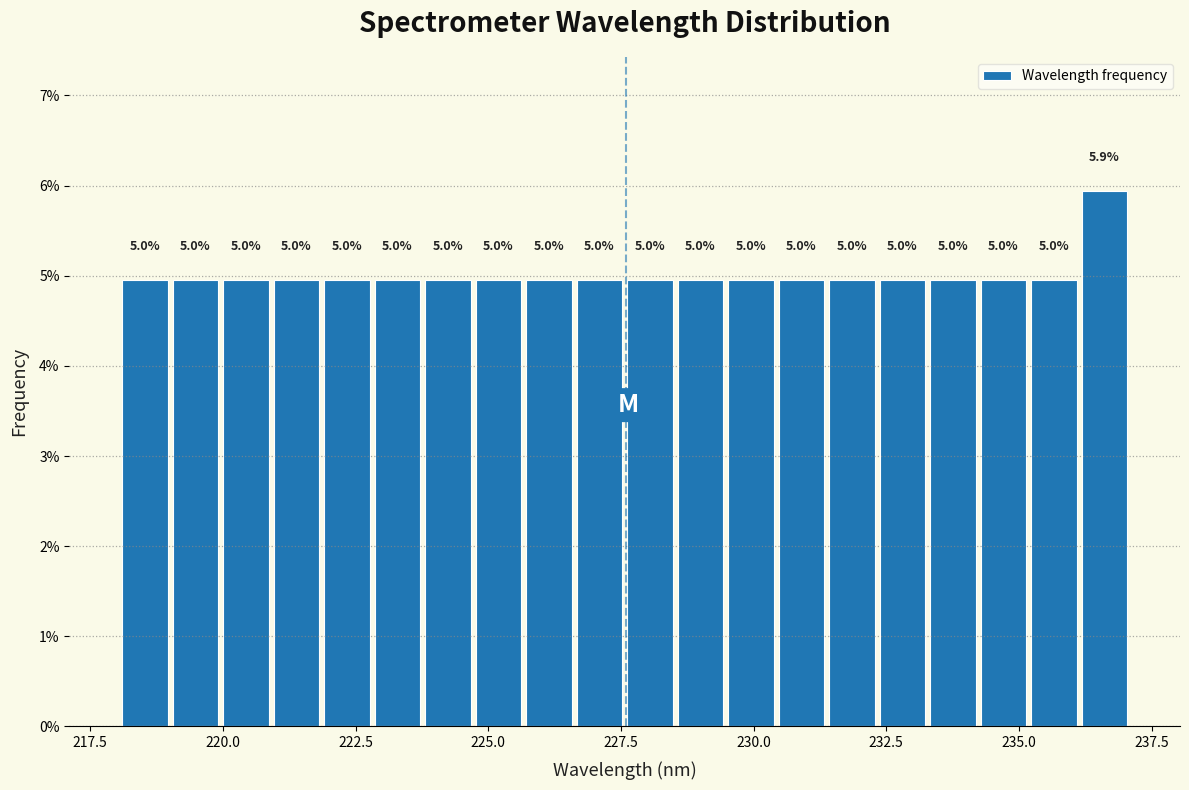

Read against the x-axis, roughly where is the centre of the tallest bar?

236.5